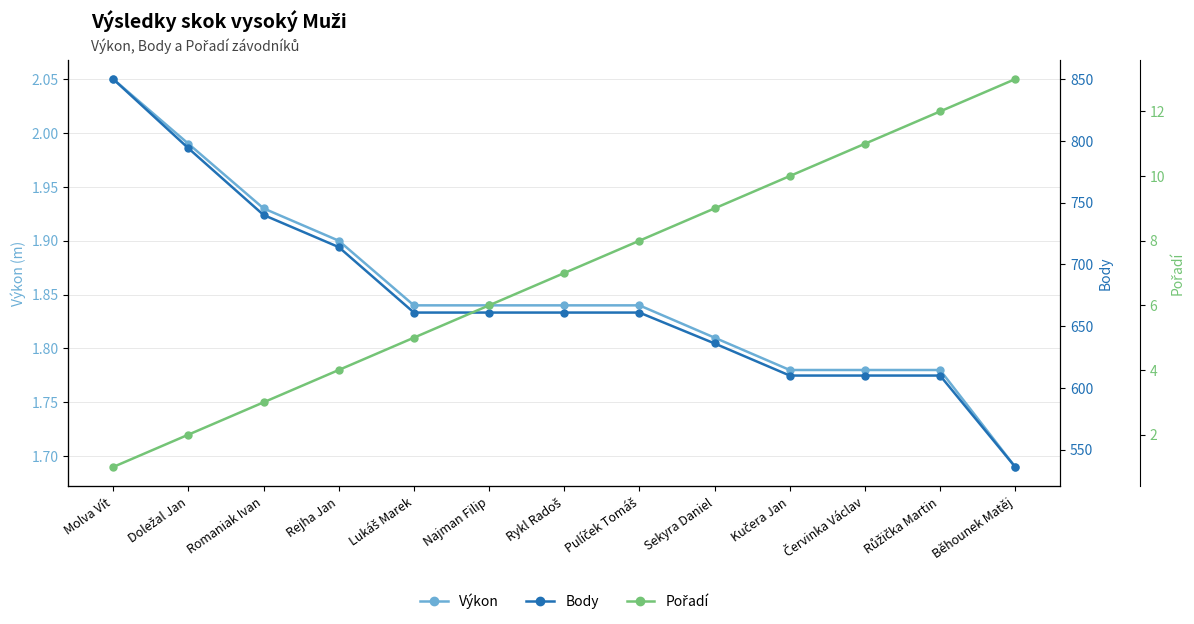

What is the value of the Body point at the 3rd from the left?

740.0